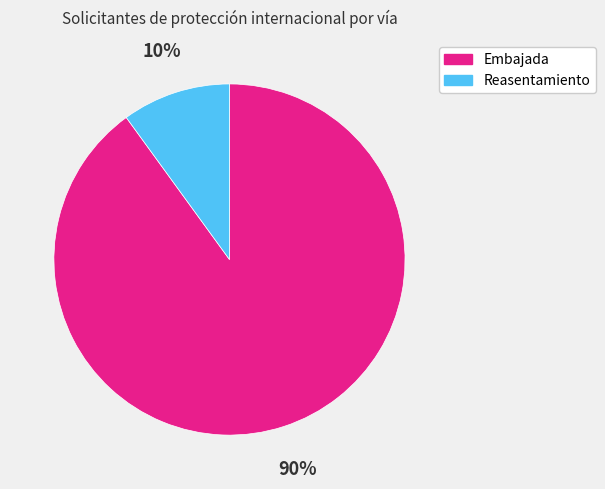

To the nearest percent, what is the difference between the Reasentamiento and Embajada slice percentages?

80%